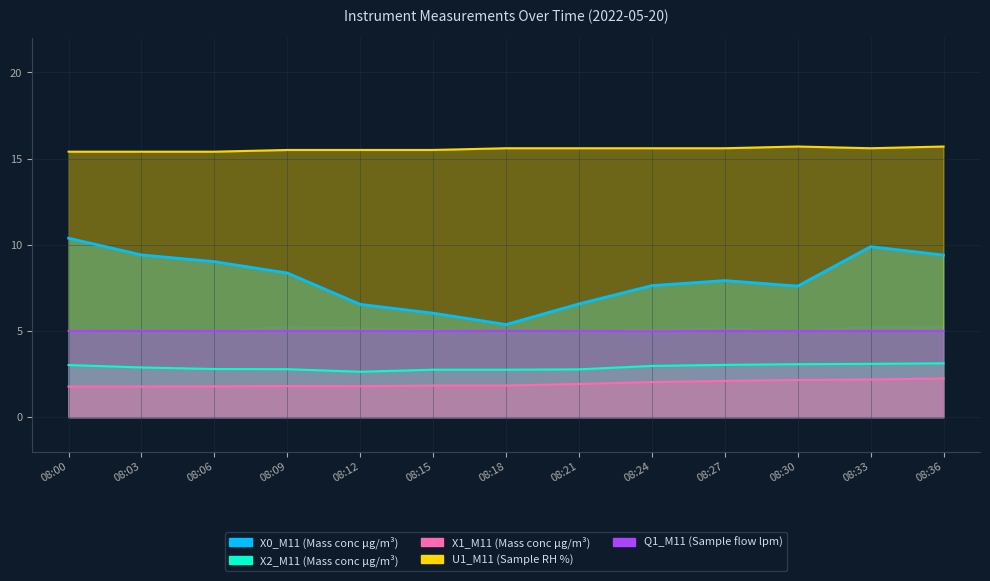

True or false: U1_M11 (Sample RH %) has more than 2 points higher than both neighbors.

False